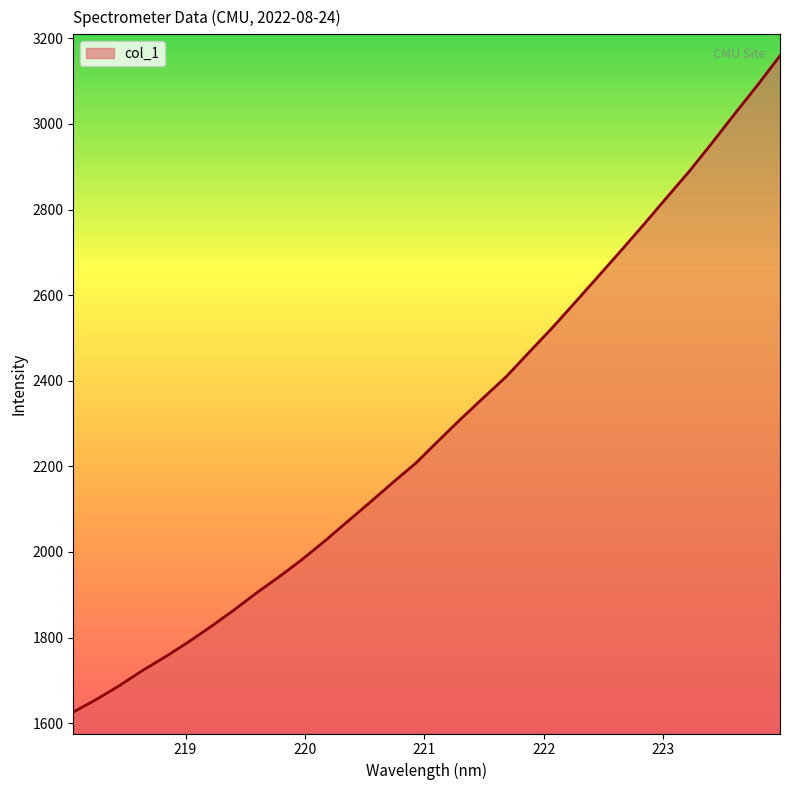

What is the difference between the maximum and minimum values?

1533.1